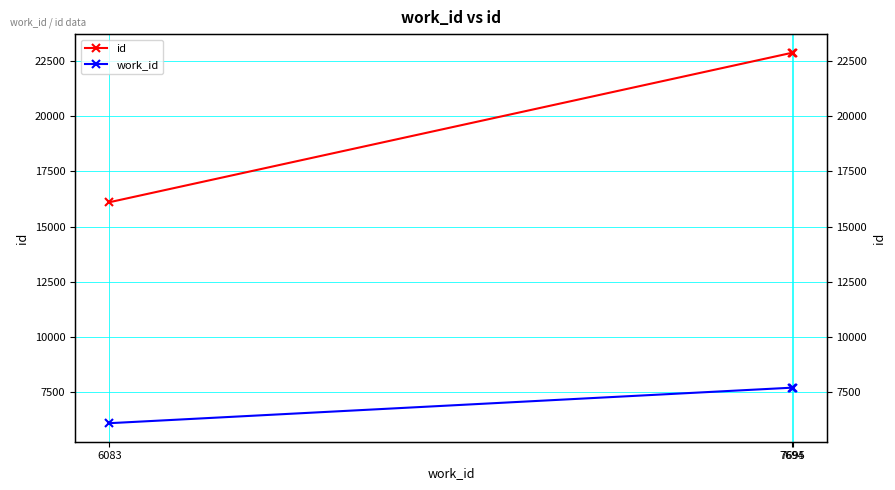

Rank the series by their average value, from lowest to highest.

work_id, id